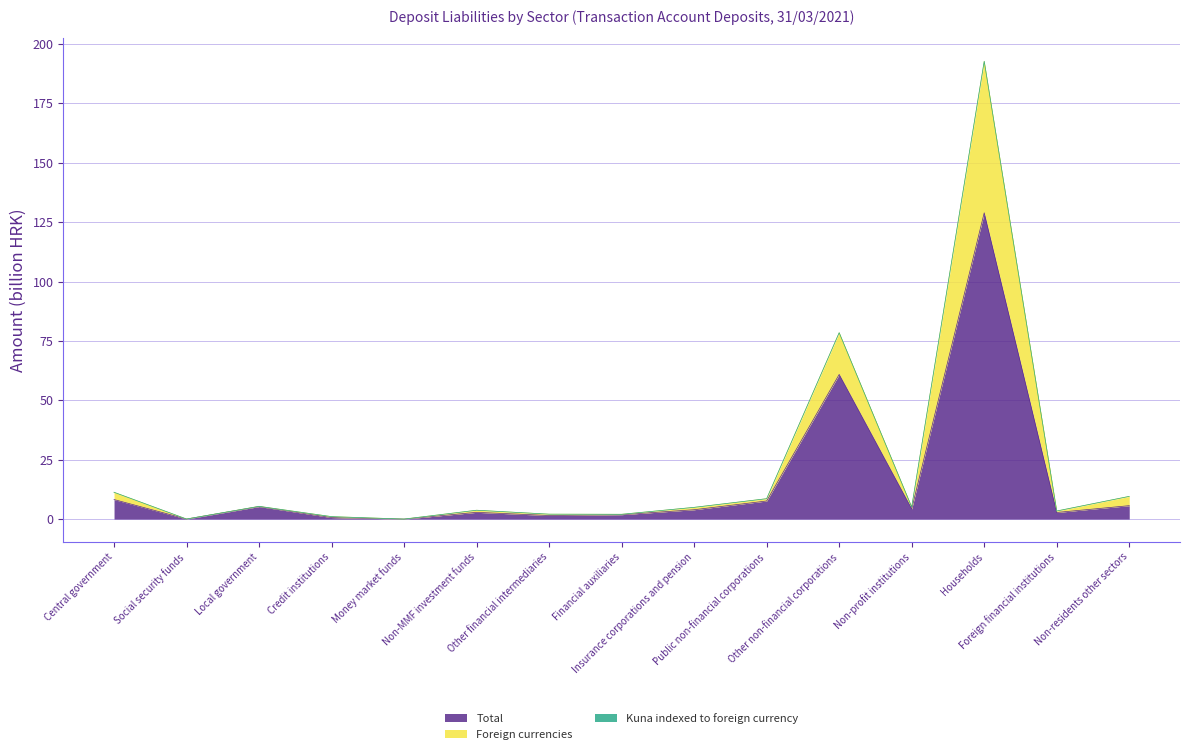

What is the maximum value for Total?

128.9